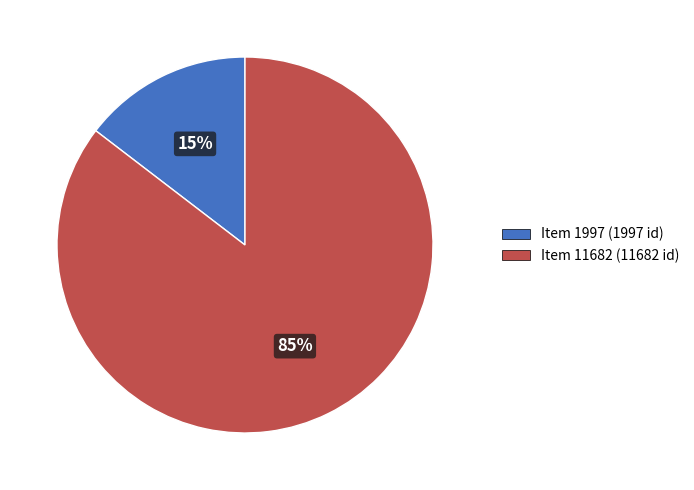

Which slice is the largest?

Item 11682